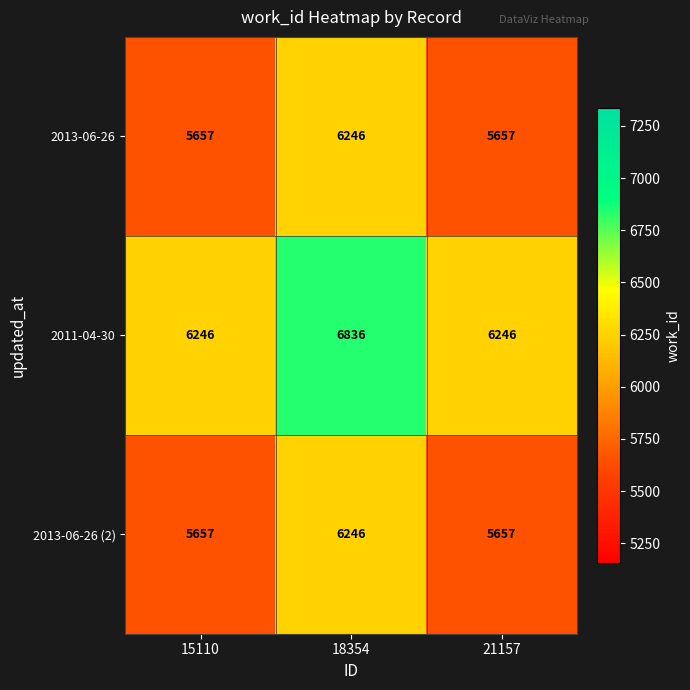

Which series has the widest spread of values?

2011-04-30